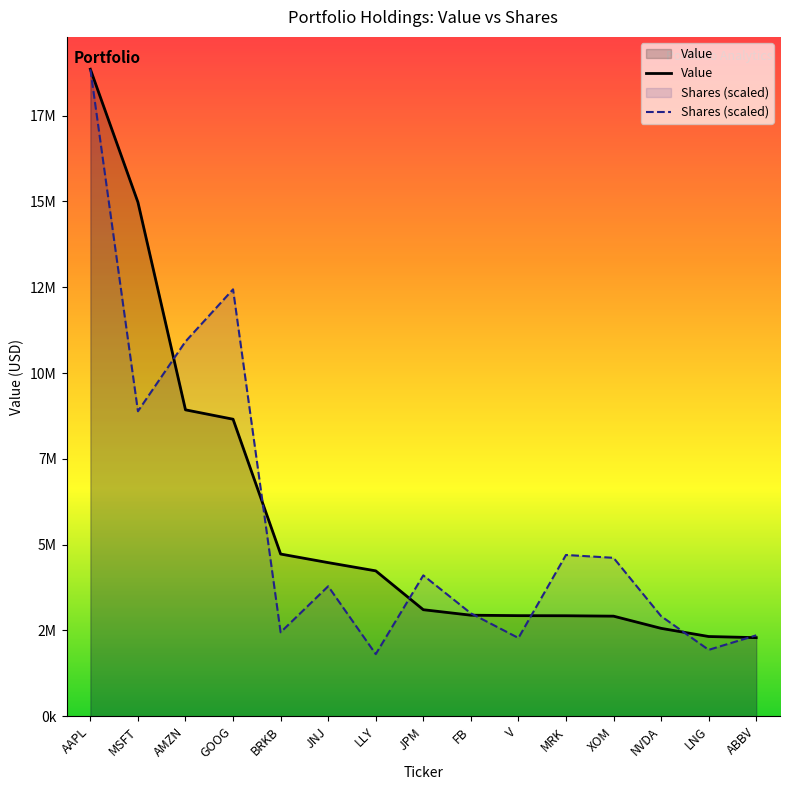

What are all the series names shown in the legend?

Value, Shares (scaled)